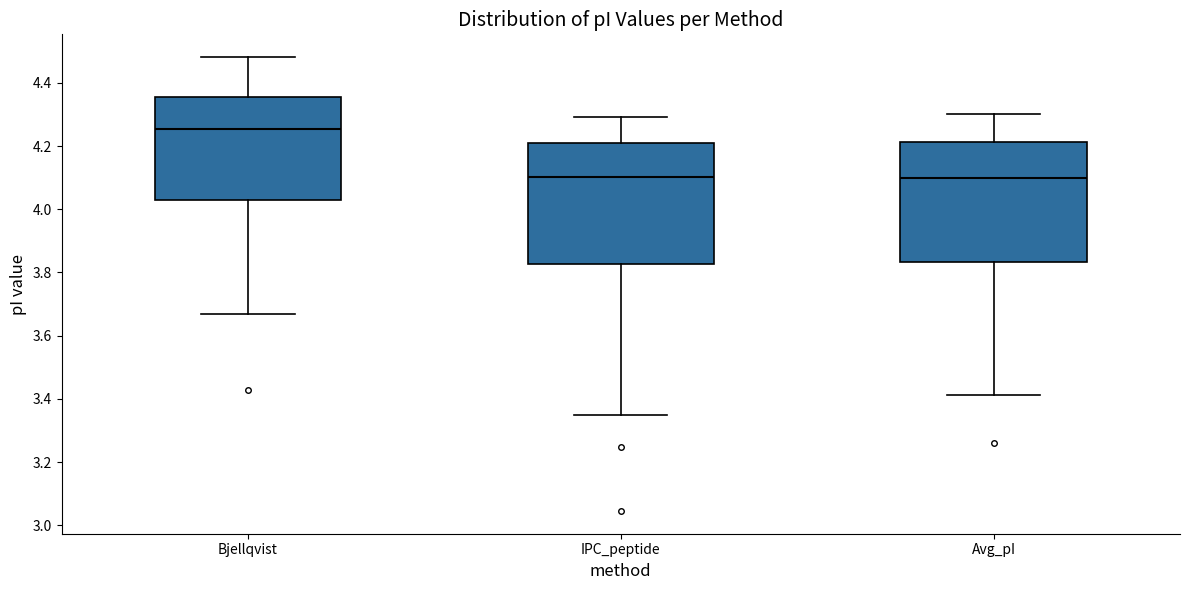

Where does the median line of the box for Bjellqvist sit on the y-axis? The values are not printed on the chart, so give them approximately, as read against the axis.

4.26